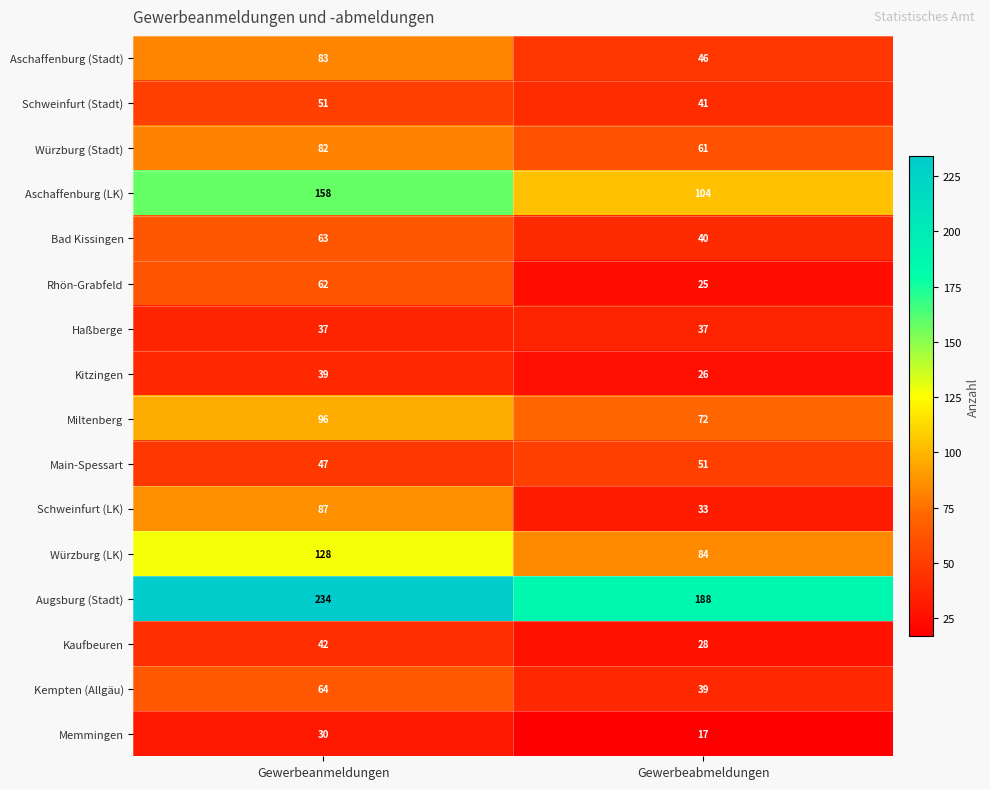

True or false: Haßberge has a value of 49 at Gewerbeanmeldungen.

False